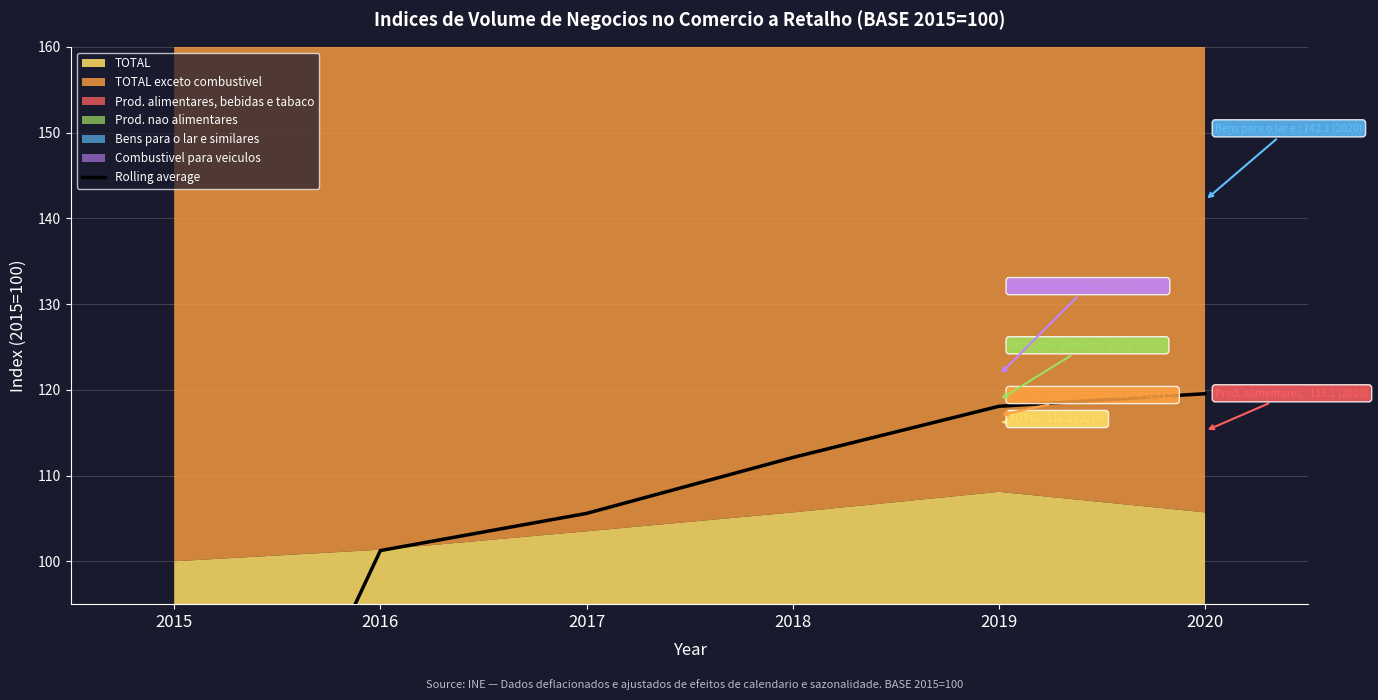

Which has a higher value, 2020 or 2018?

2020